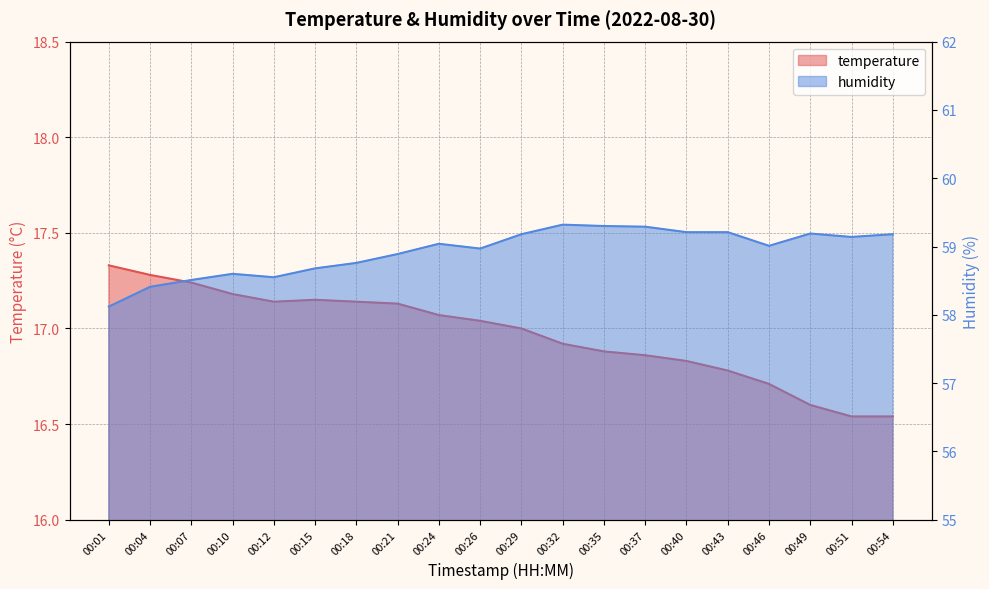

Reading left to right, transcribe all the data shown in this chart.

temperature: 17.3	17.3	17.2	17.2	17.1	17.1	17.1	17.1	17.1	17.0	17.0	16.9	16.9	16.9	16.8	16.8	16.7	16.6	16.5	16.5
humidity: 58.1	58.4	58.5	58.6	58.5	58.7	58.8	58.9	59.0	59.0	59.2	59.3	59.3	59.3	59.2	59.2	59.0	59.2	59.1	59.2